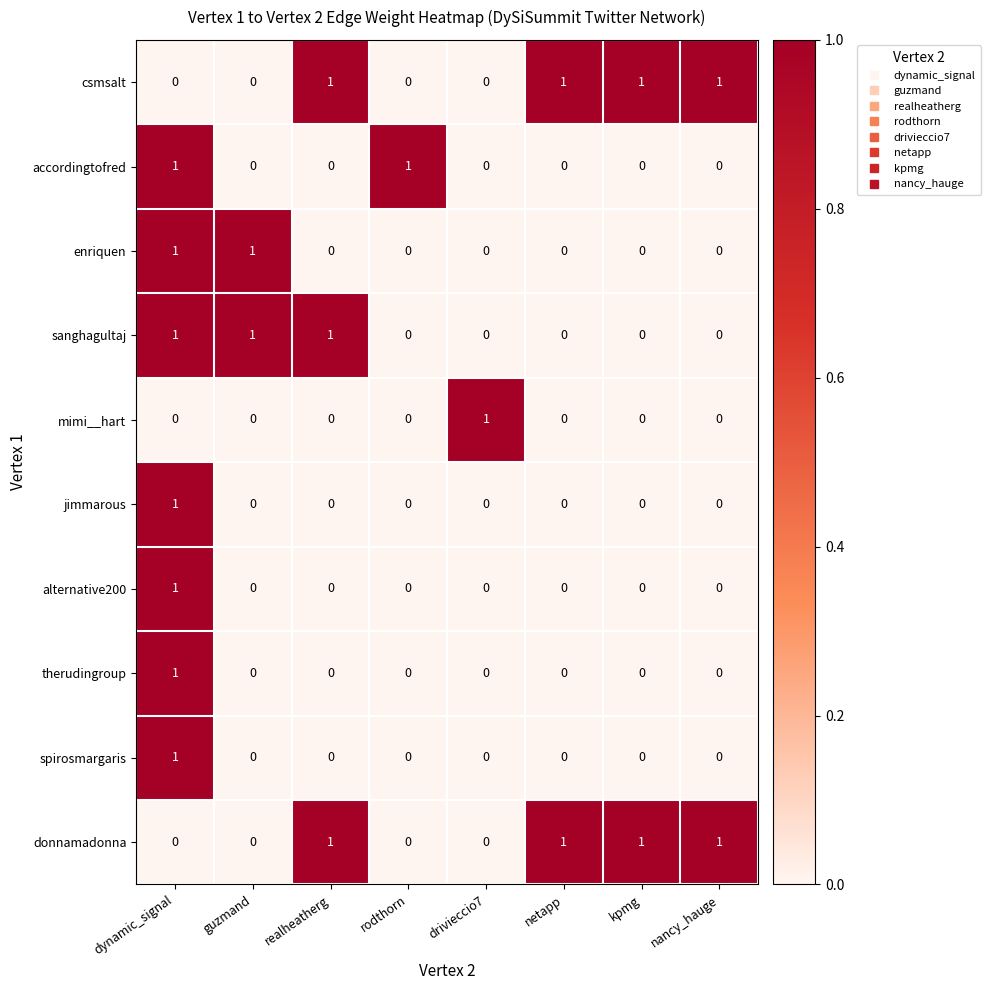

At which category is the sum across all series the highest?

dynamic_signal